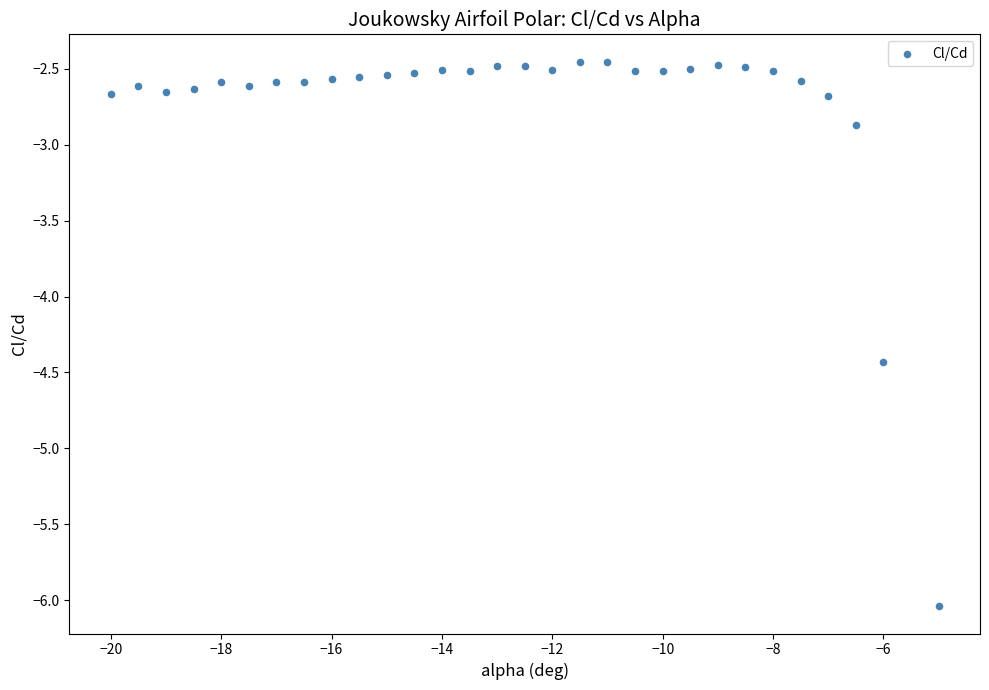

What Y value in the scatter plot is closest to -4?

-4.4